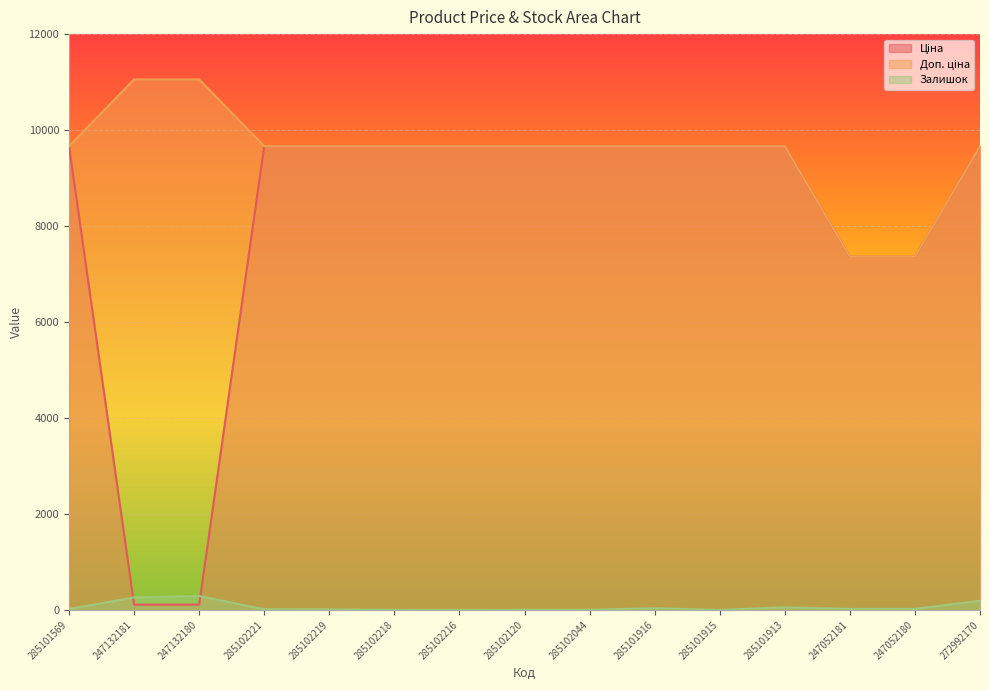

Reading left to right, extract all data points from this chart.

Ціна: 9664.7	110.5	110.5	9664.7	9664.7	9664.7	9664.7	9664.7	9664.7	9664.7	9664.7	9664.7	7360.2	7360.2	9664.7
Доп. ціна: 9664.7	11055.0	11055.0	9664.7	9664.7	9664.7	9664.7	9664.7	9664.7	9664.7	9664.7	9664.7	7360.2	7360.2	9664.7
Залишок: 18.0	260.0	290.0	14.0	12.0	2.0	0.0	3.0	3.0	35.0	0.0	54.0	20.0	21.0	190.0